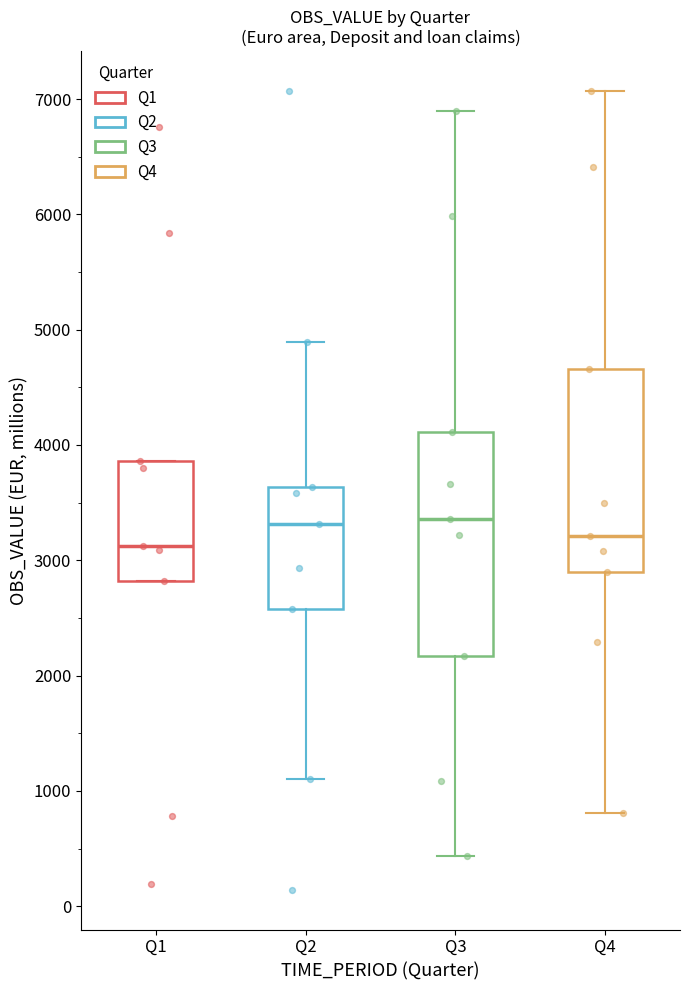

Reading left to right, transcribe this box plot: for each box, give where its median line is, the range the box spans, and where its two whiskers end, as read against the y-axis. The values are not printed on the chart, so give them approximately, as read against the axis.

Q1: median 3100, box 2800 to 3900, whiskers 2800 to 3900
Q2: median 3300, box 2600 to 3600, whiskers 1100 to 4900
Q3: median 3400, box 2200 to 4100, whiskers 400 to 6900
Q4: median 3200, box 2900 to 4700, whiskers 800 to 7100